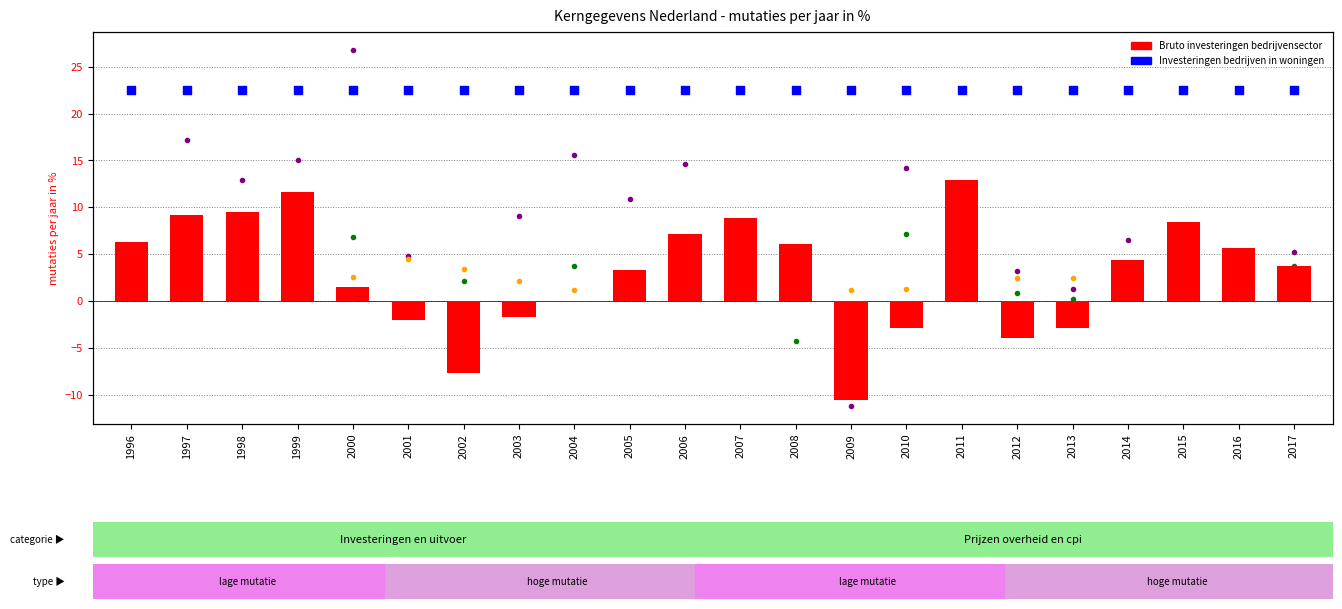

Which series has the largest Y range (max minus min)?

Wederuitvoer goederen